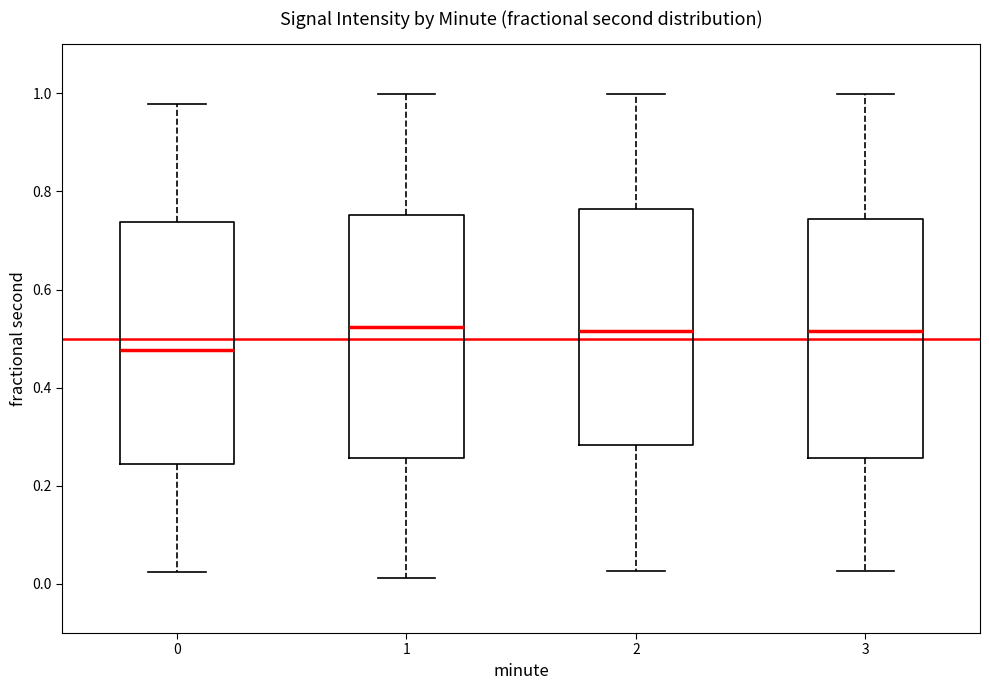

Reading left to right, transcribe this box plot: for each box, give where its median line is, the range the box spans, and where its two whiskers end, as read against the y-axis. The values are not printed on the chart, so give them approximately, as read against the axis.

0: median 0.48, box 0.24 to 0.74, whiskers 0.02 to 0.98
1: median 0.52, box 0.26 to 0.76, whiskers 0.02 to 1.00
2: median 0.52, box 0.28 to 0.76, whiskers 0.02 to 1.00
3: median 0.52, box 0.26 to 0.74, whiskers 0.02 to 1.00